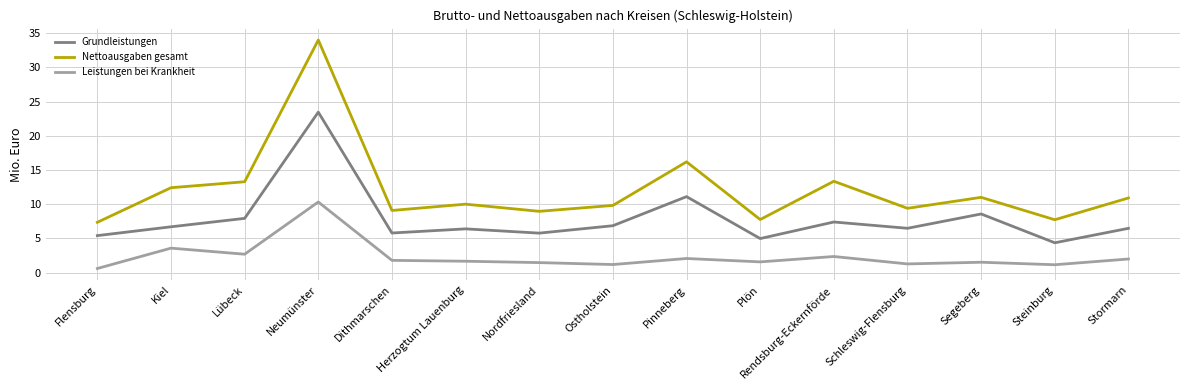

What position from the right is Dithmarschen?

11